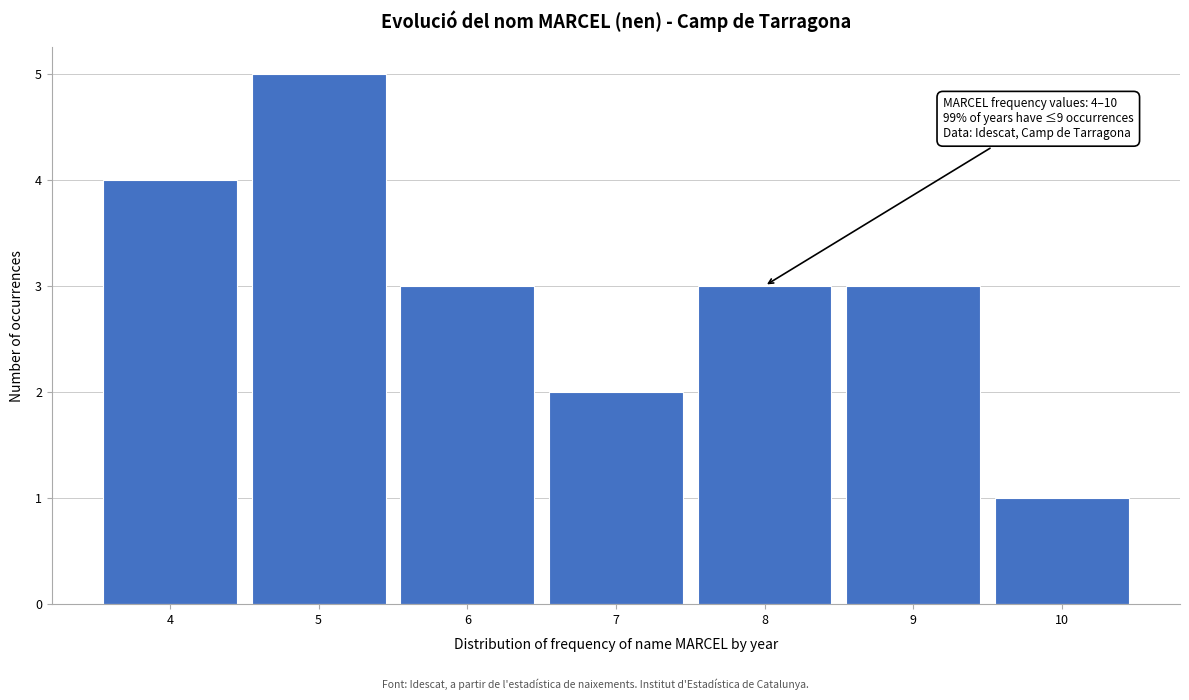

Reading left to right, what are all the values shown in this chart?

4=4	5=5	6=3	7=2	8=3	9=3	10=1